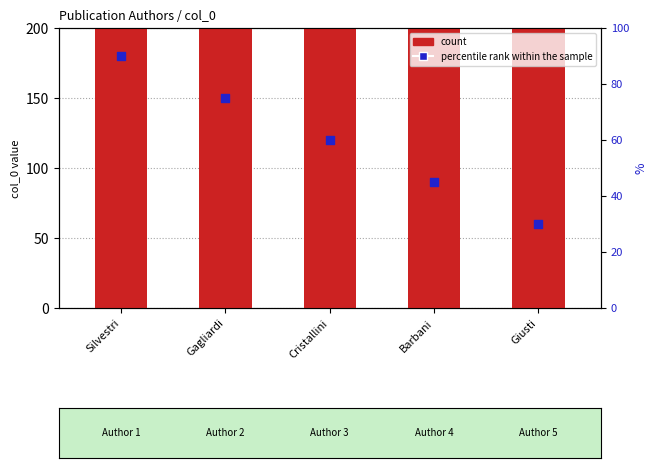

Which series has the largest Y range (max minus min)?

percentile rank within the sample